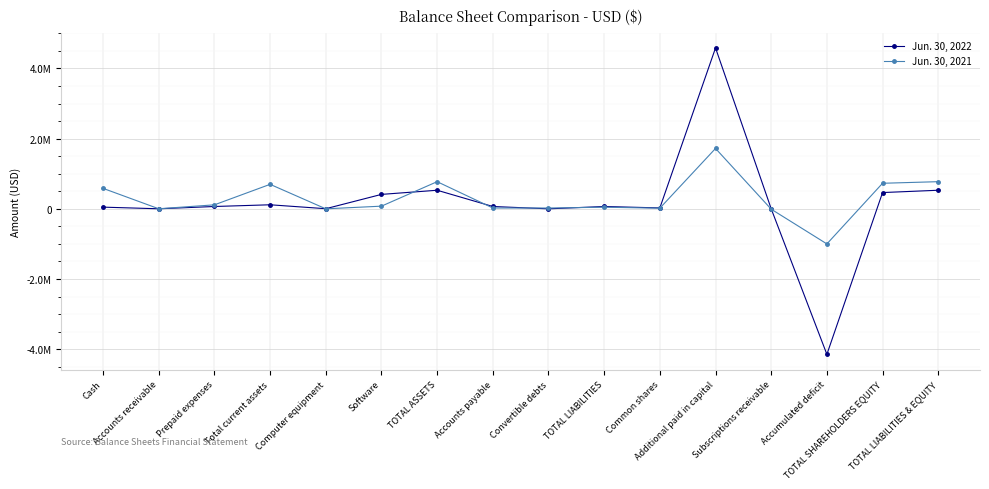

Does the chart have visible grid lines?

Yes